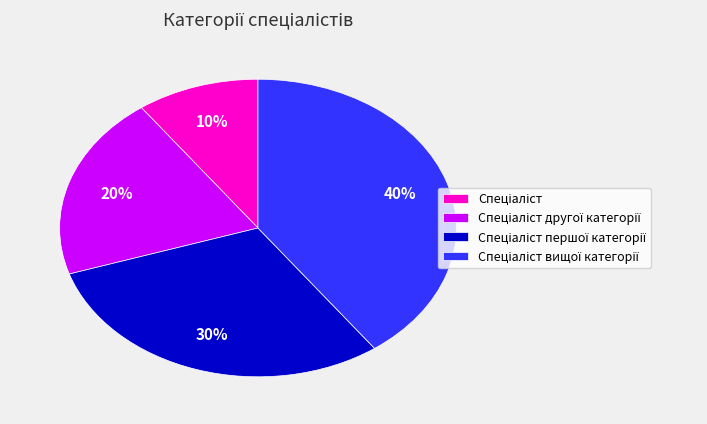

Is there any slice that represents more than half of the pie?

No